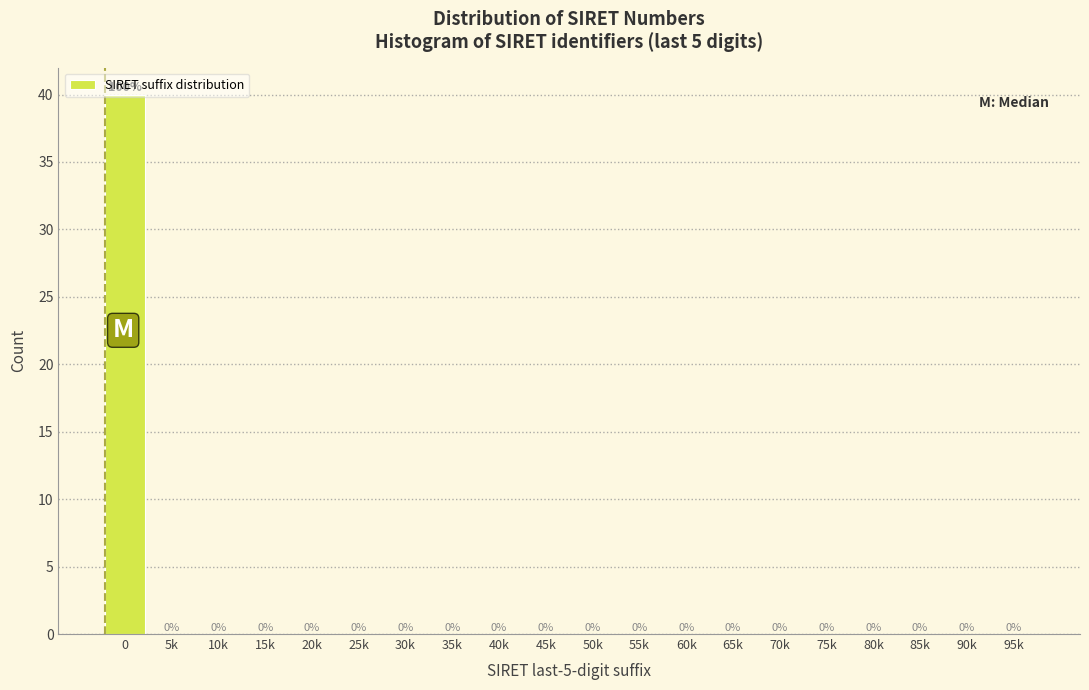

What is the maximum value shown in the chart?

40